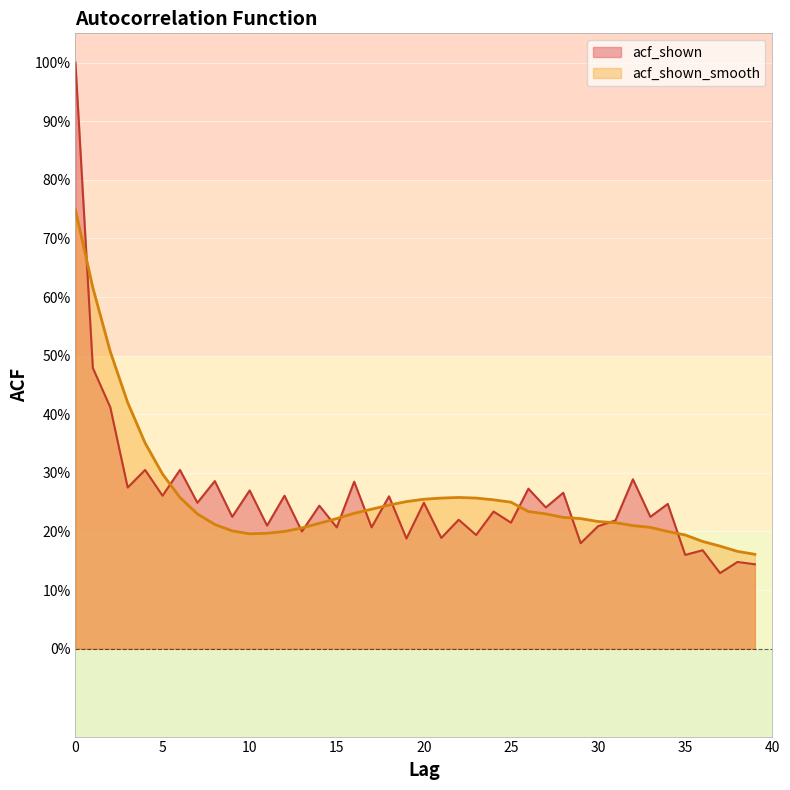

What is the minimum value for acf_shown?

0.1